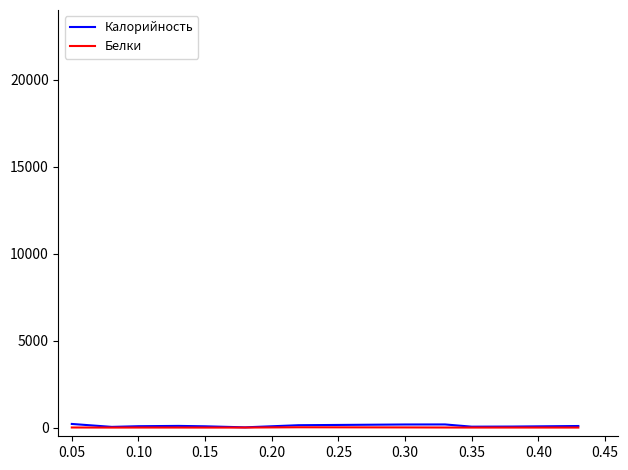

Which series has the largest range (max minus min)?

Калорийность